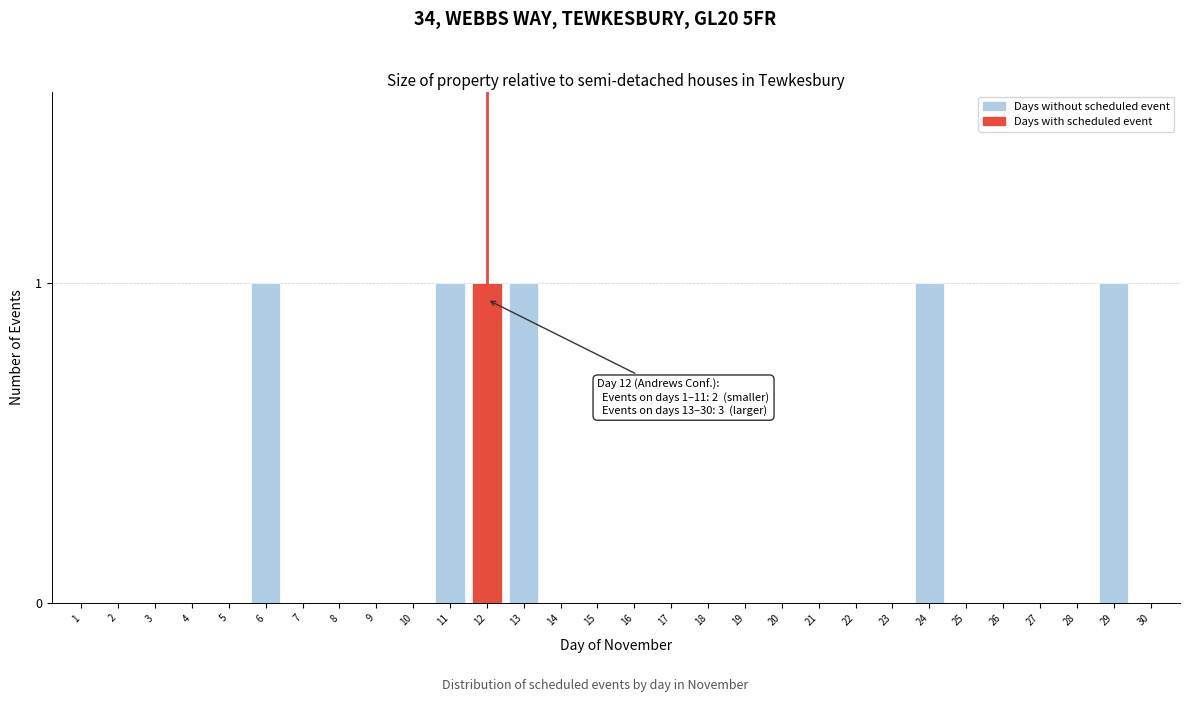

Reading left to right, extract all data points from this chart.

1=0	2=0	3=0	4=0	5=0	6=1	7=0	8=0	9=0	10=0	11=1	12=1	13=1	14=0	15=0	16=0	17=0	18=0	19=0	20=0	21=0	22=0	23=0	24=1	25=0	26=0	27=0	28=0	29=1	30=0